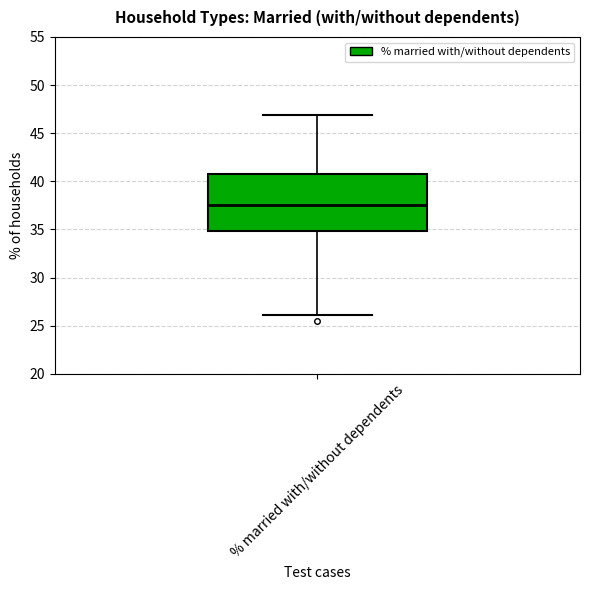

Read this box plot against the y-axis: the position of the median line, the range covered by the box, and the ends of both whiskers. The values are not printed on the chart, so give them approximately, as read against the axis.

median 37.5, box 35.0 to 41.0, whiskers 26.0 to 47.0